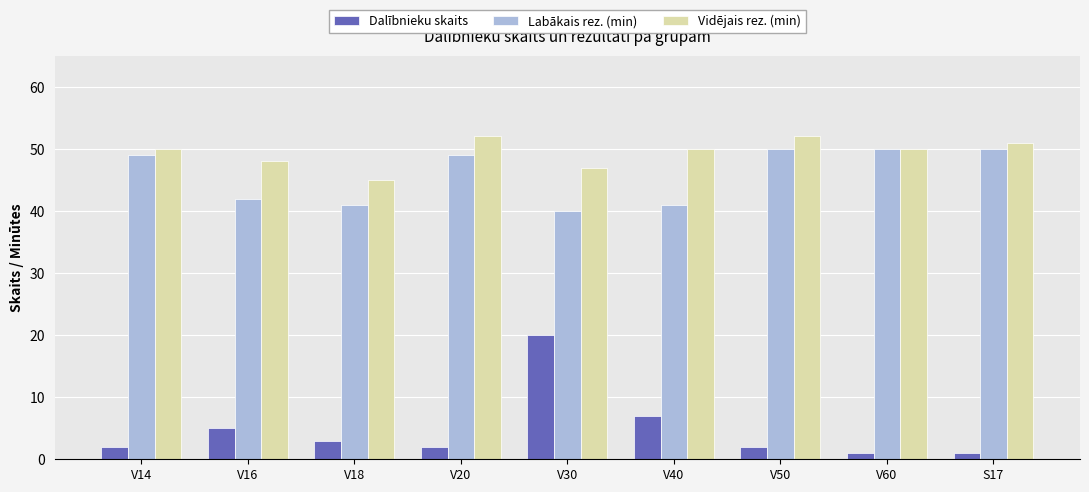

How many bars are there in each group?

3